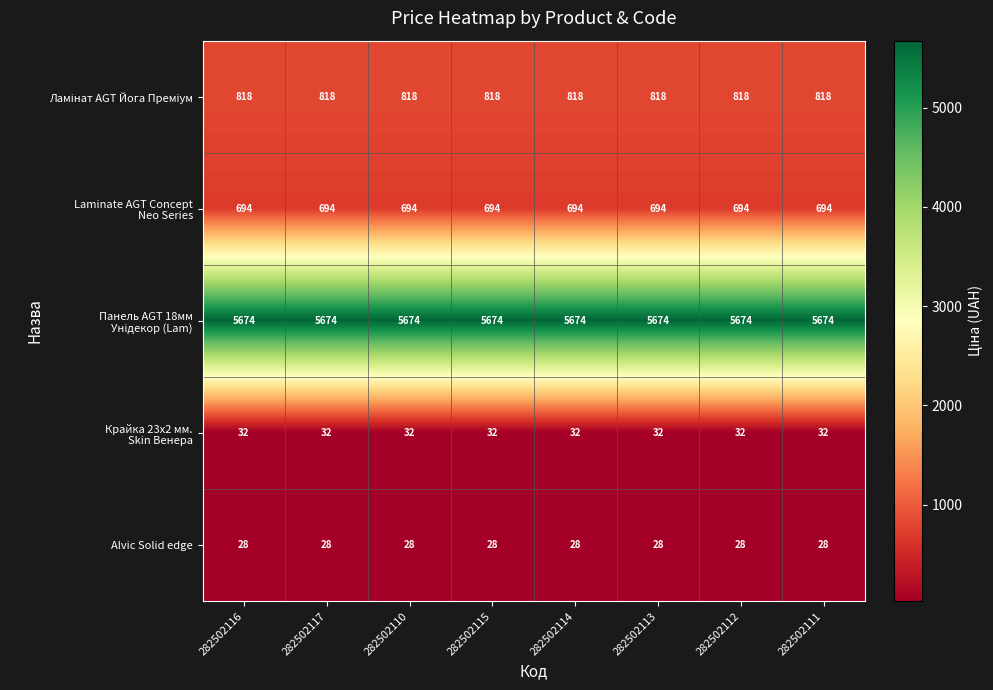

What is the difference between the highest and lowest values at 282502117?

5646